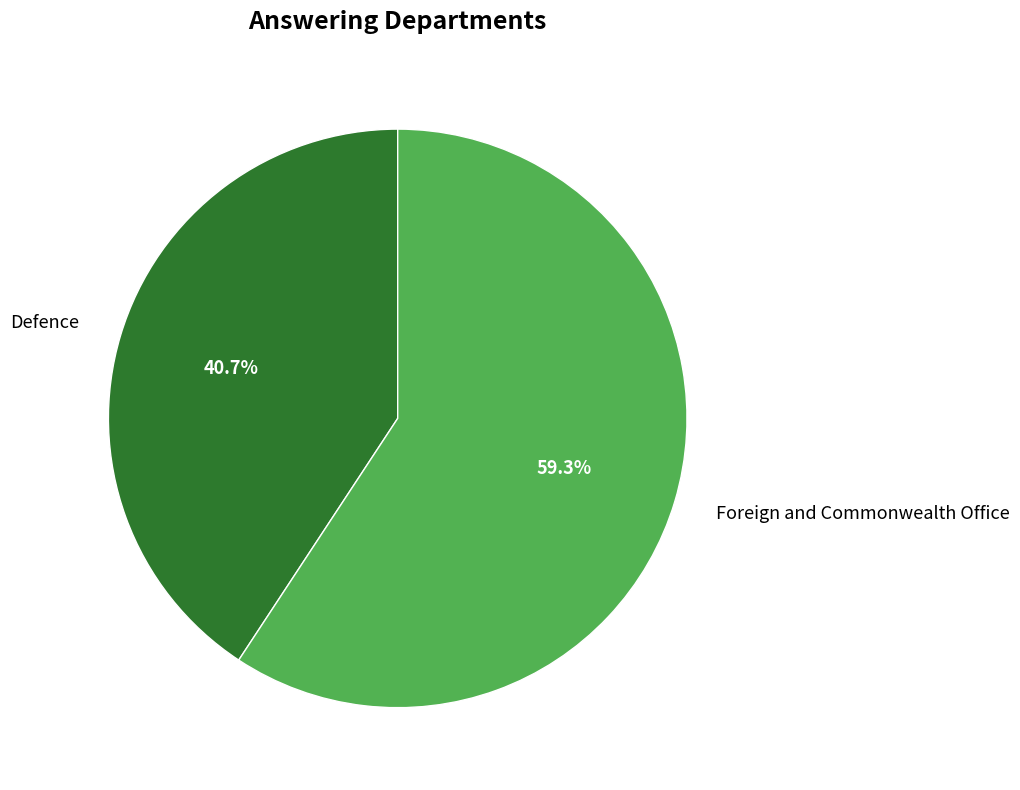

What percentage is the Foreign and Commonwealth Office slice, to the nearest percent?

59%